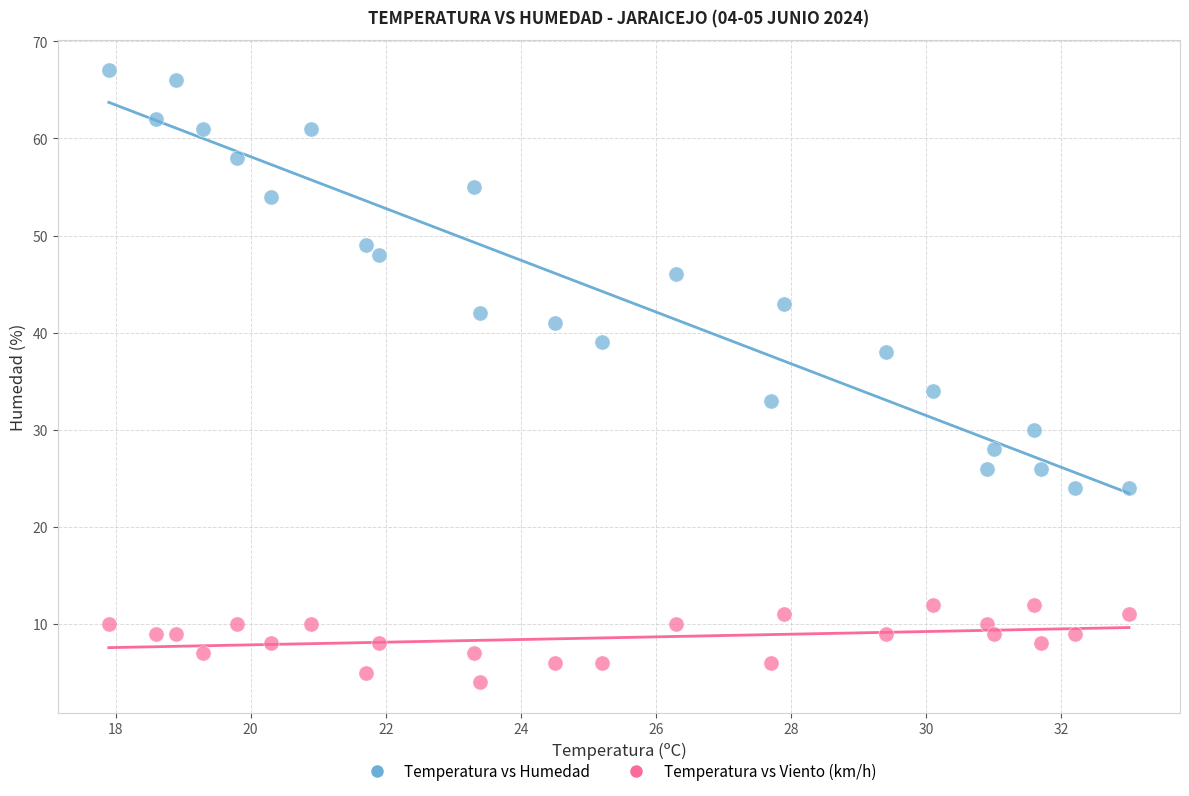

Across all series, what Y value is closest to 35?

34